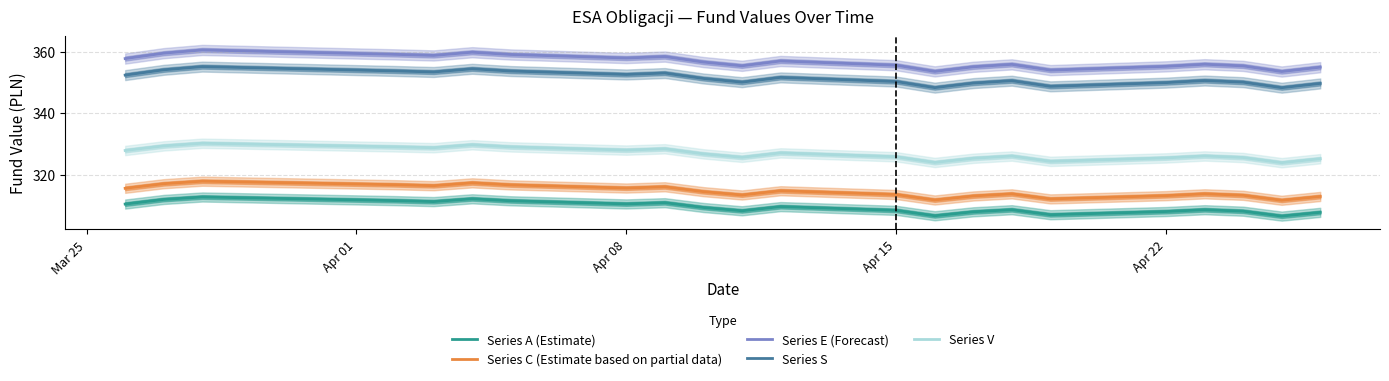

What is the lowest value of the Series E (Forecast) series?

353.5